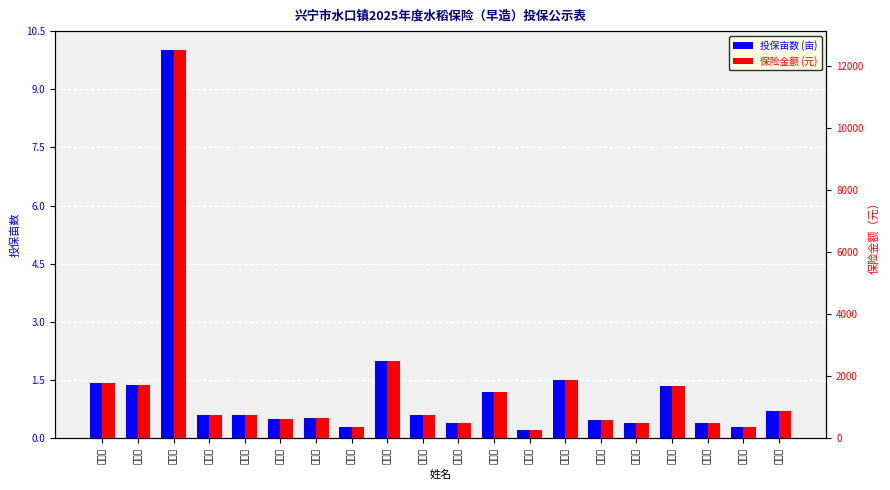

Which series has the widest spread of values?

保险金额 (元)